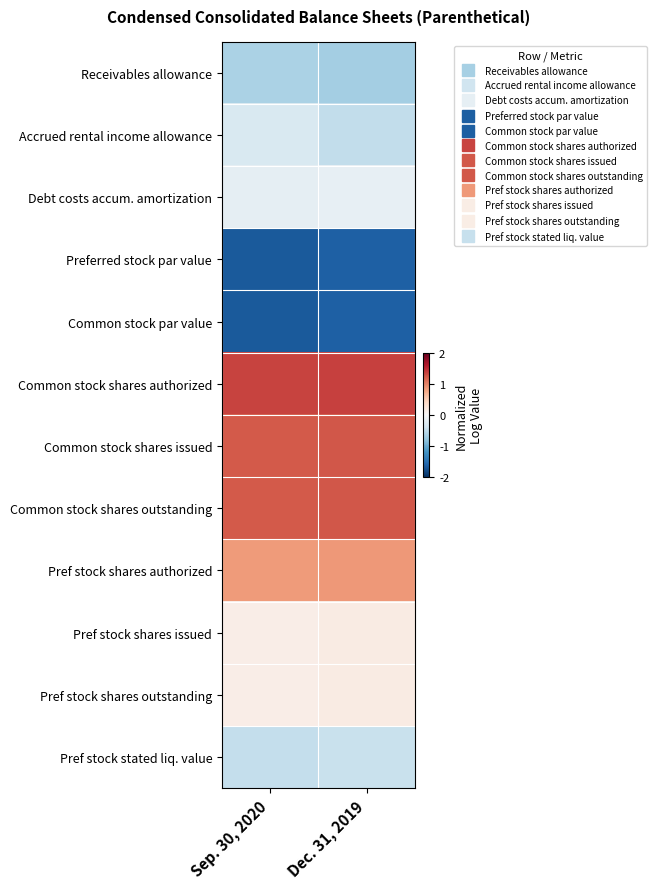

What is the smallest value displayed?

-1.7